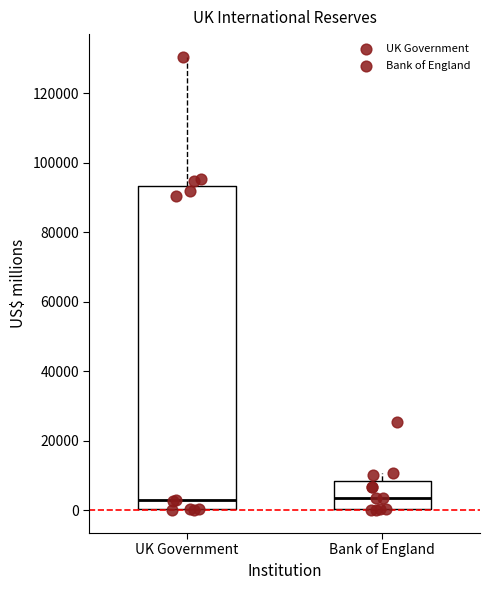

Where does the upper whisker of the box for Bank of England end on the y-axis? The values are not printed on the chart, so give them approximately, as read against the axis.

10000